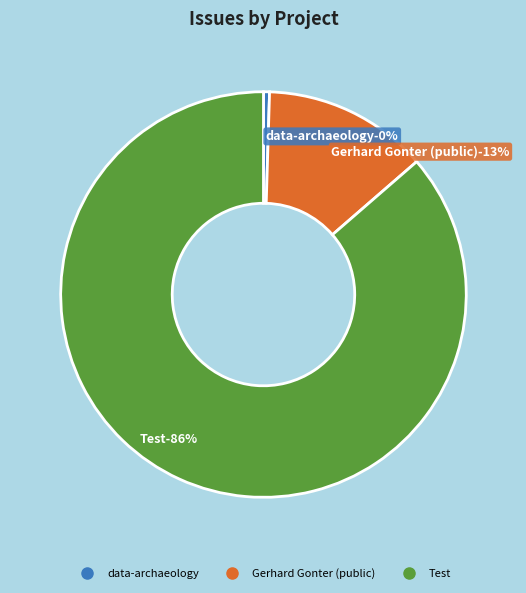

How many segments does this pie chart have?

3